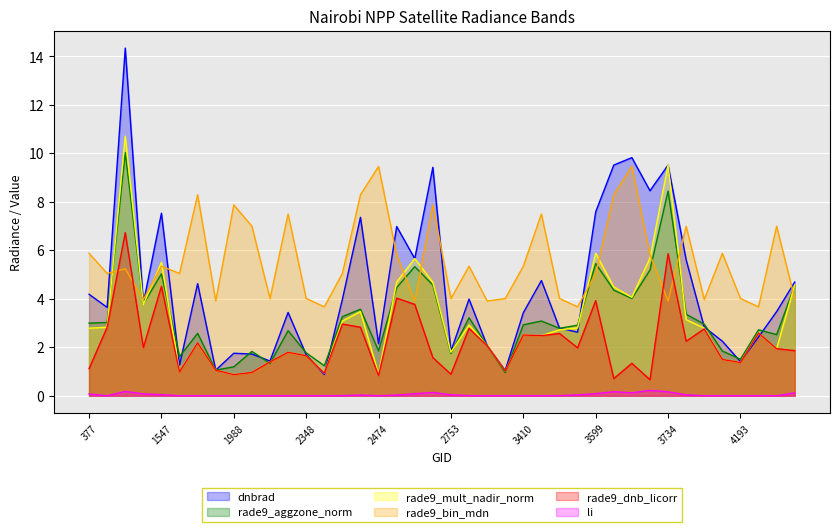

List the series in order of their peak value, lowest first.

li, rade9_dnb_licorr, rade9_bin_mdn, rade9_aggzone_norm, rade9_mult_nadir_norm, dnbrad